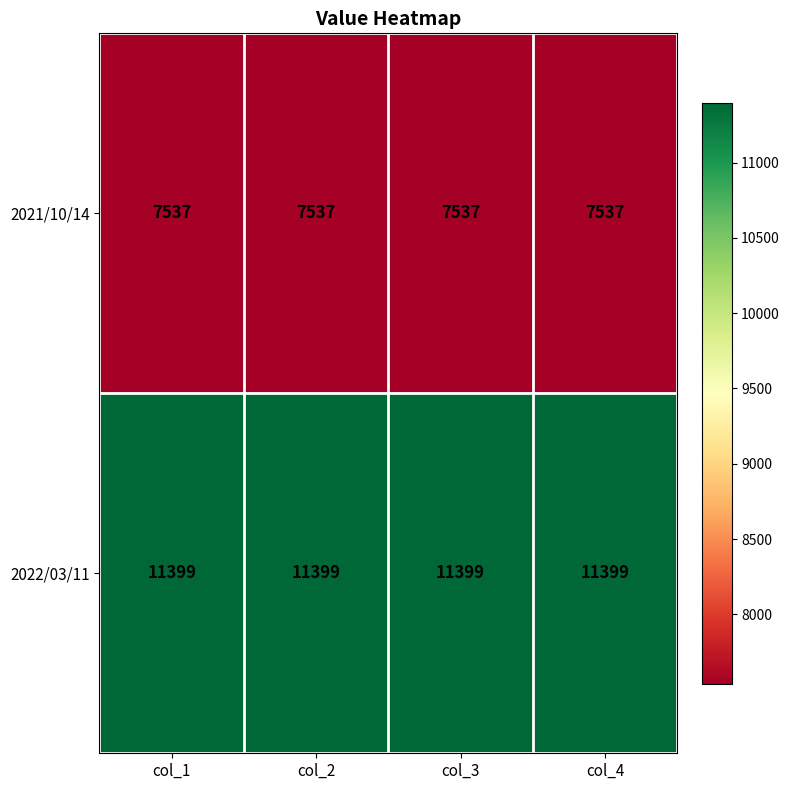

Count the number of categories in the chart.

4